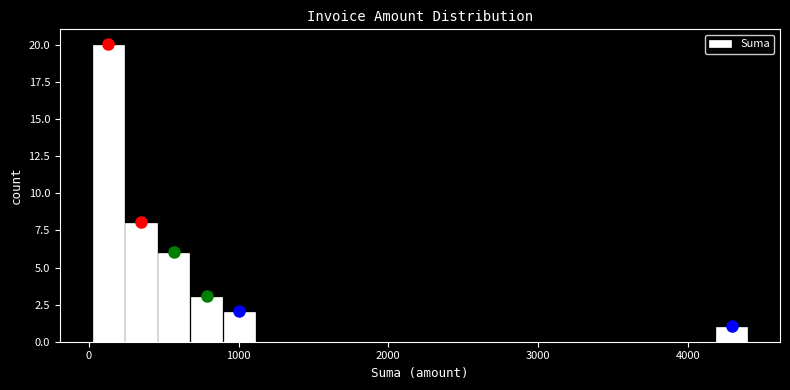

Around what value on the x-axis is the tallest bar? Give the approximate position of its centre, as read against the axis.

100